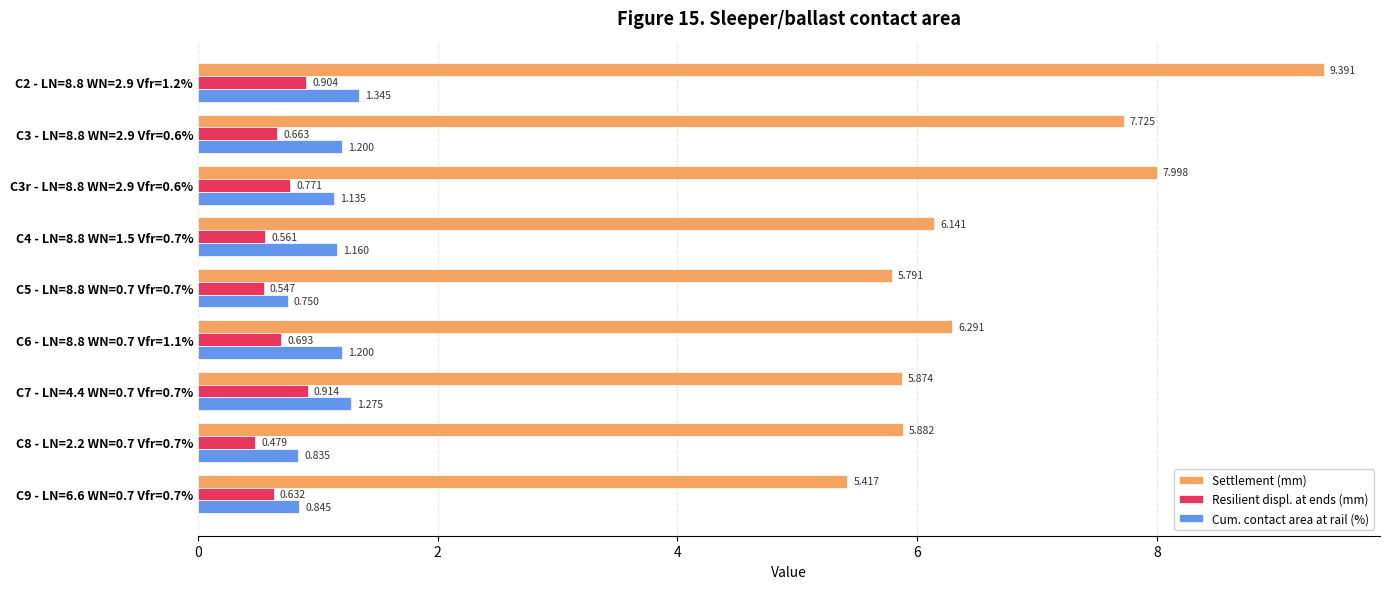

At C7 - LN=4.4 WN=0.7 Vfr=0.7%, list the series in order from largest to smallest.

Settlement (mm), Cum. contact area at rail (%), Resilient displ. at ends (mm)